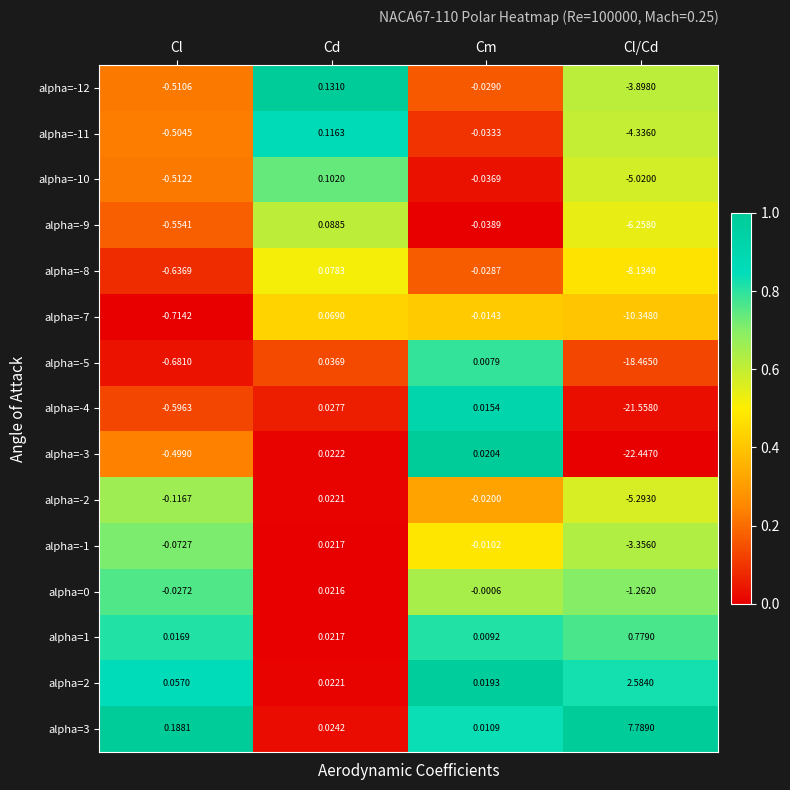

Between Cm and Cl/Cd, which series saw the biggest shift?

alpha=-3